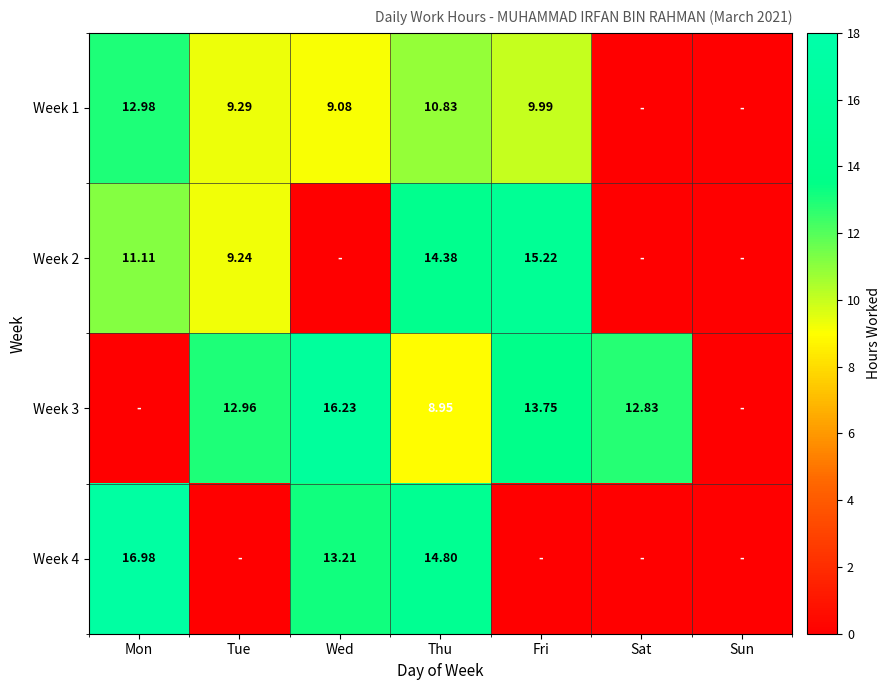

At Mon, list the series in order from largest to smallest.

Week 4, Week 1, Week 2, Week 3